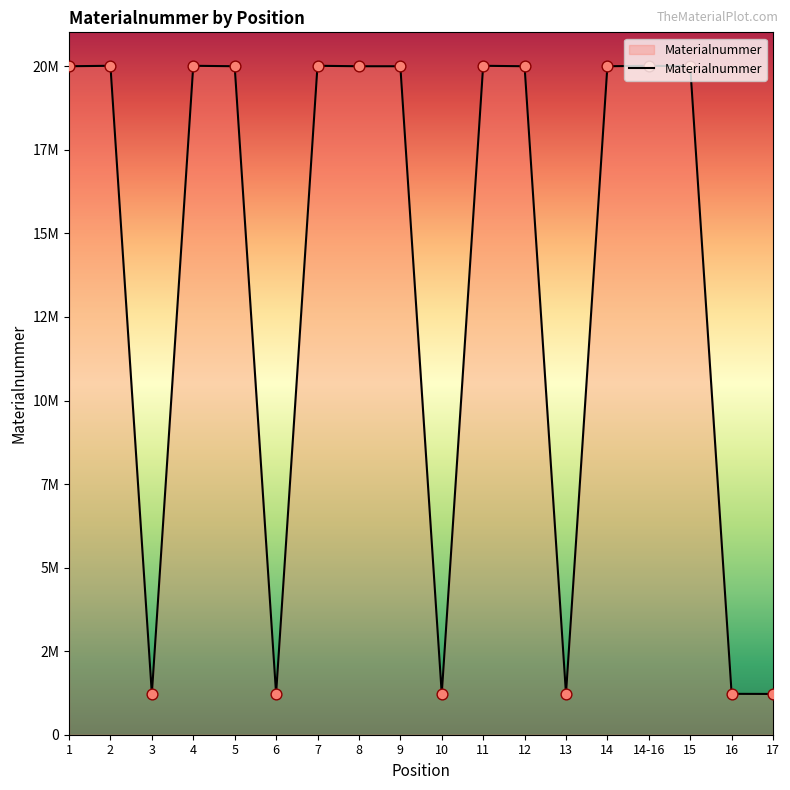

Approximately how many times larger is the value at 11 compared to 2?

1.0